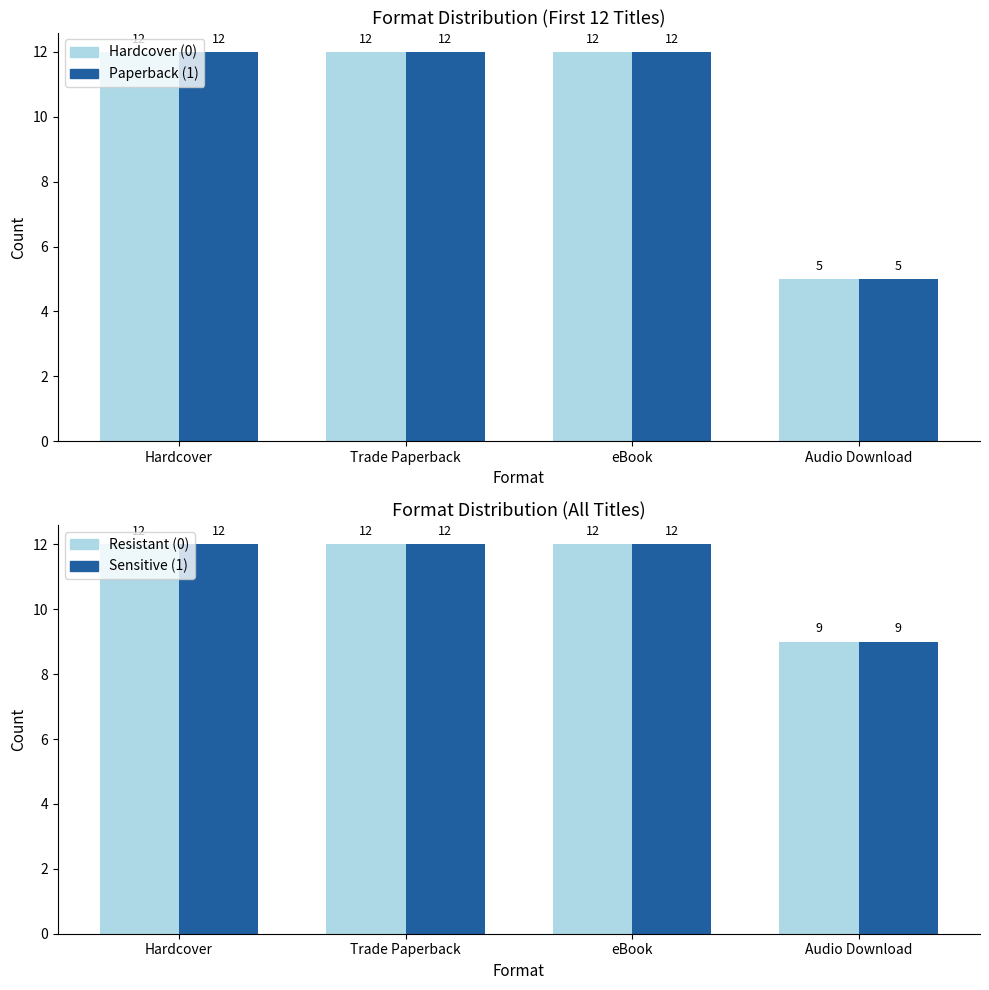

True or false: Trade Paperback/Audio has a value of 12 at Hardcover.

True